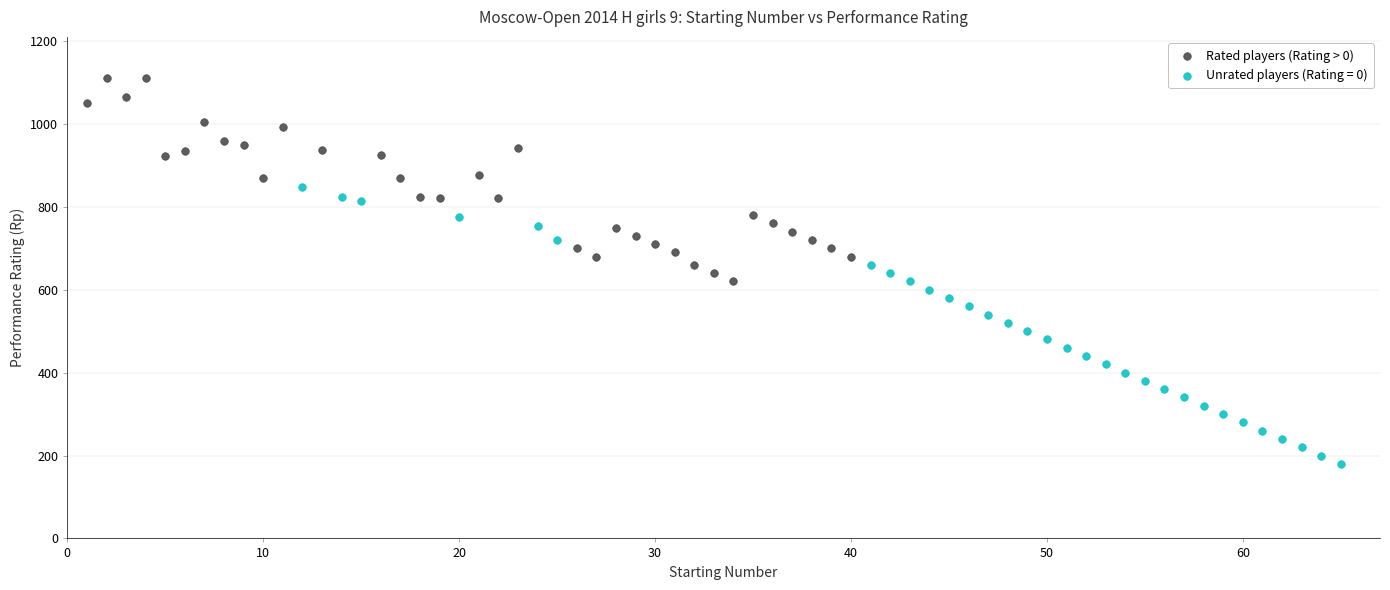

Which series contains the lowest Y value?

Unrated players (Rating = 0)